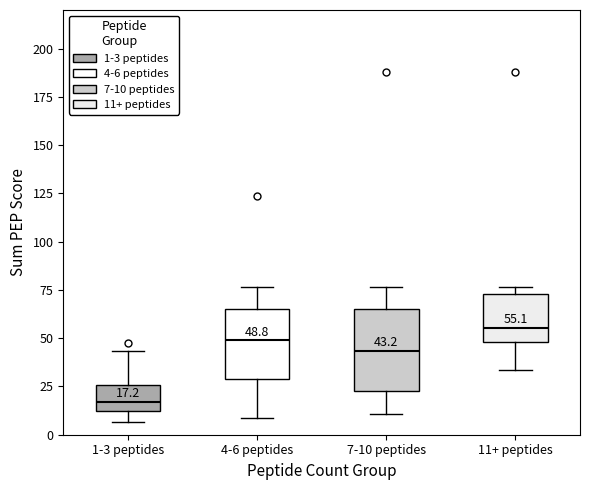

Which box has the highest median line?

11+ peptides